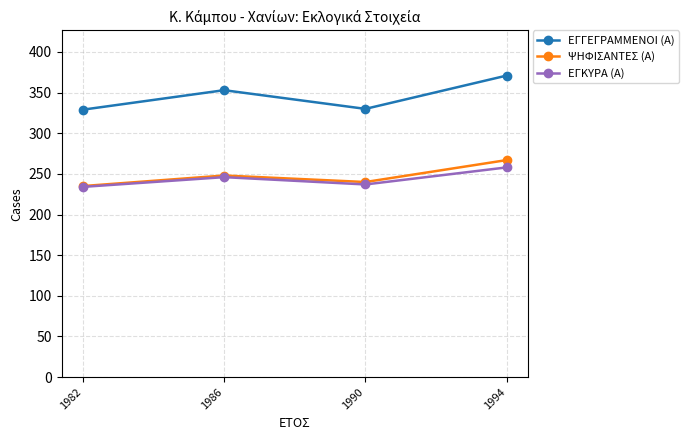

True or false: ΕΓΓΕΓΡΑΜΜΕΝΟΙ (Α) and ΕΓΚΥΡΑ (Α) cross at least once.

False